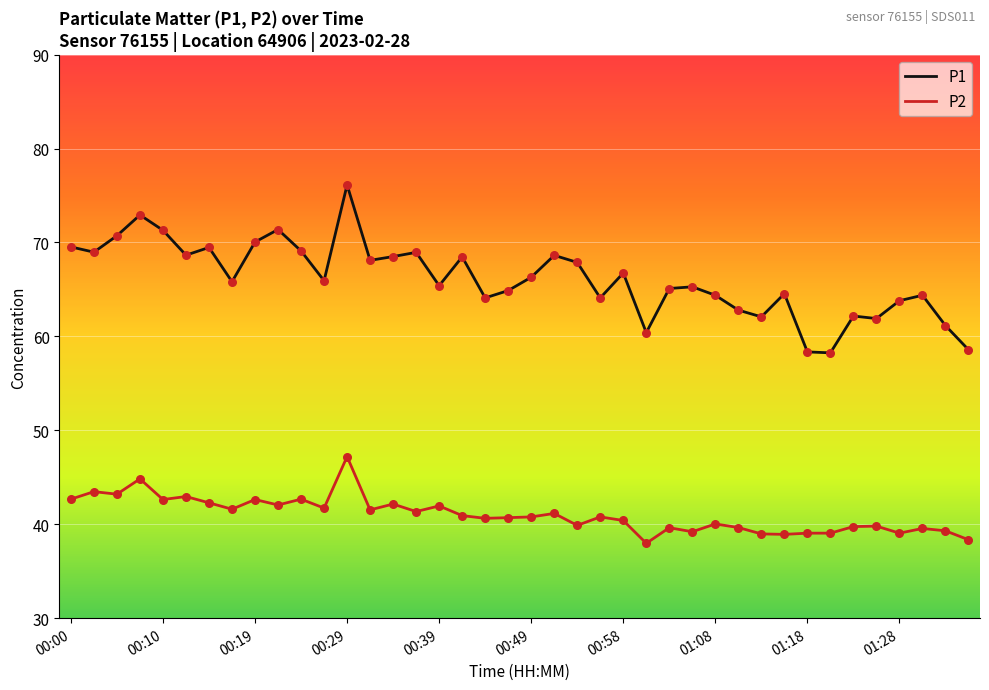

Which series has the largest total across all categories?

P1